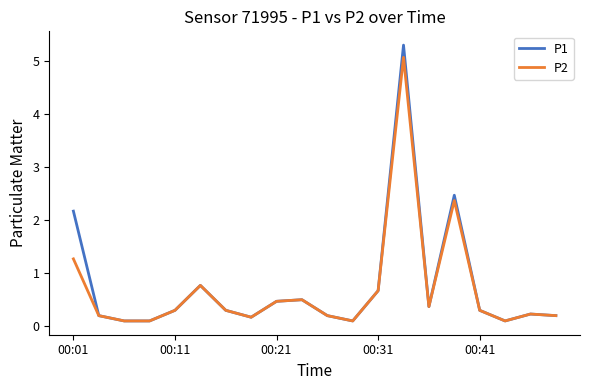

Which series has the widest spread of values?

P1